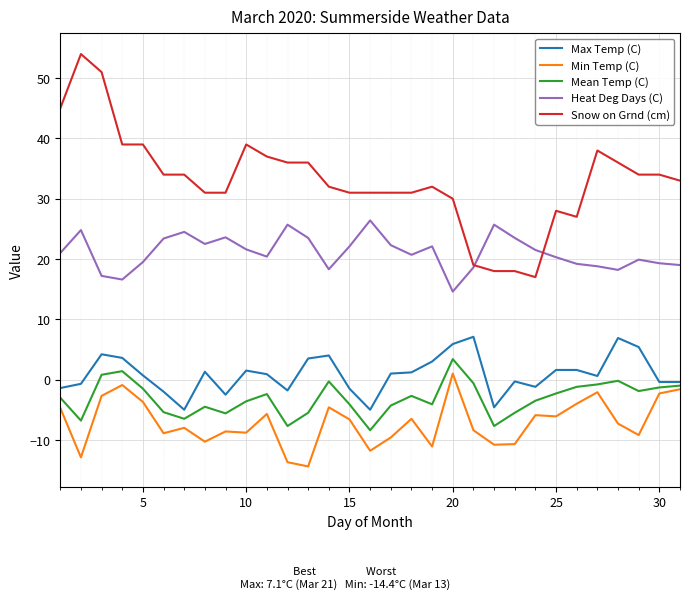

Which series has the largest range (max minus min)?

Snow on Grnd (cm)